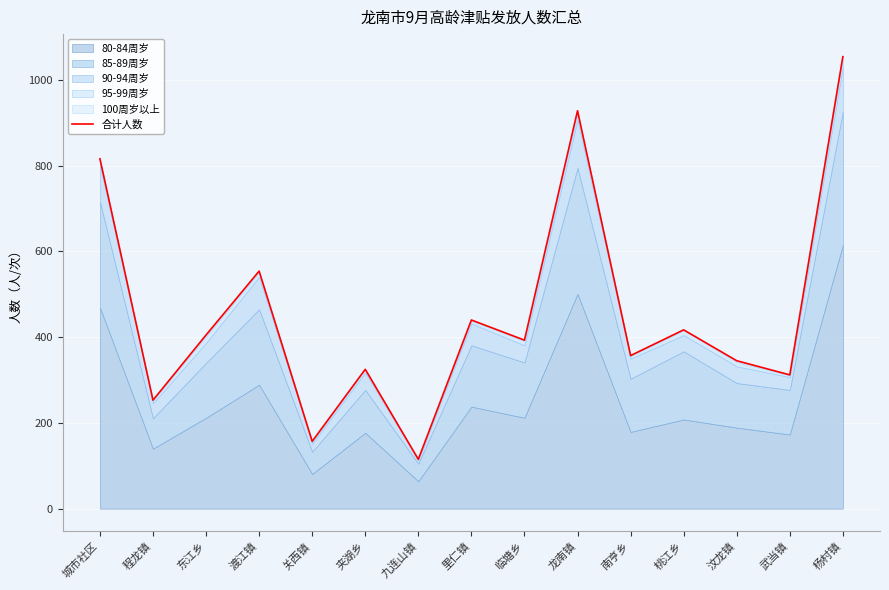

What is the change in value from 渡江镇 to 九连山镇?

-439